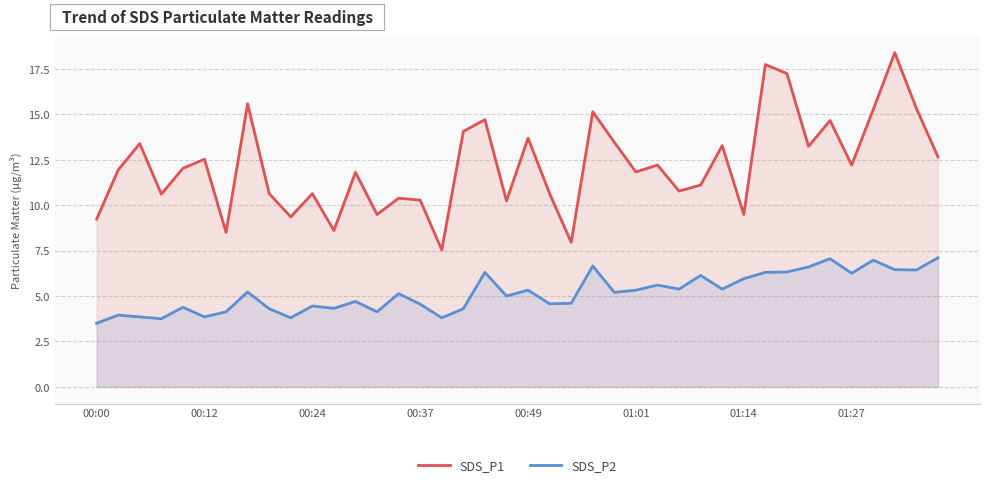

What is the approximate value of SDS_P1 at 00:24?

10.6